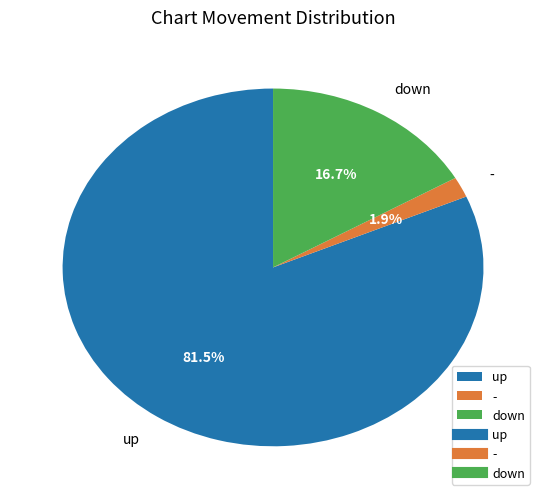

Is there a majority slice in this chart?

Yes